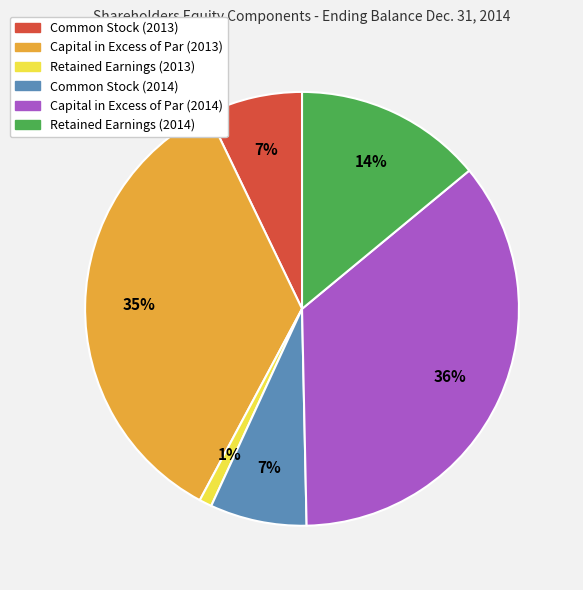

Combined, do Common Stock (2014) and Common Stock (2013) account for over 50%?

No